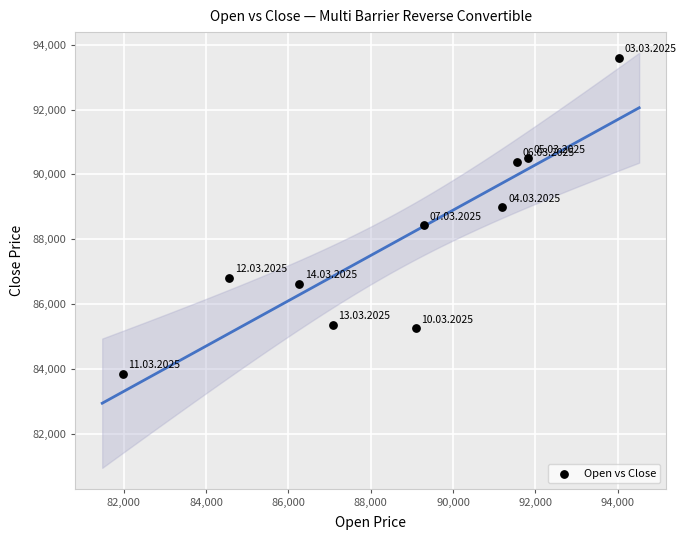

What is the average X value?

88687